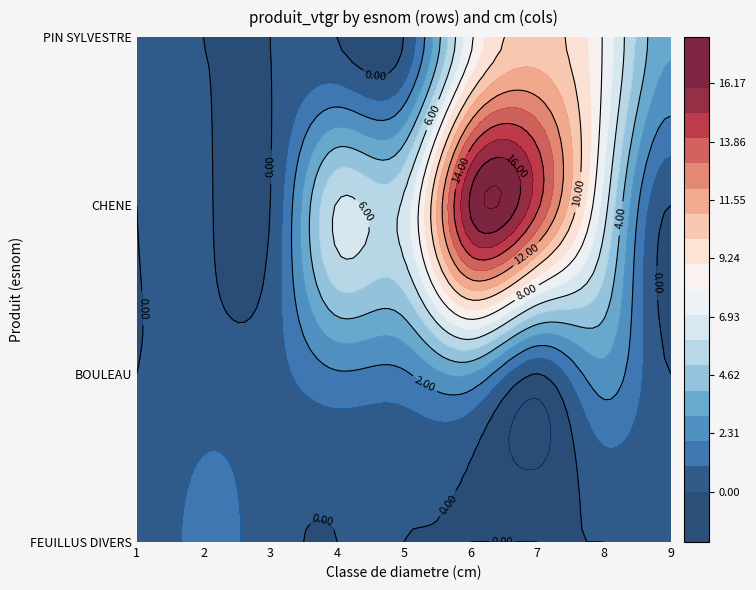

Rank the categories by FEUILLUS DIVERS value from lowest to highest.

4, 5, 6, 7, 8, 9, 1, 3, 2